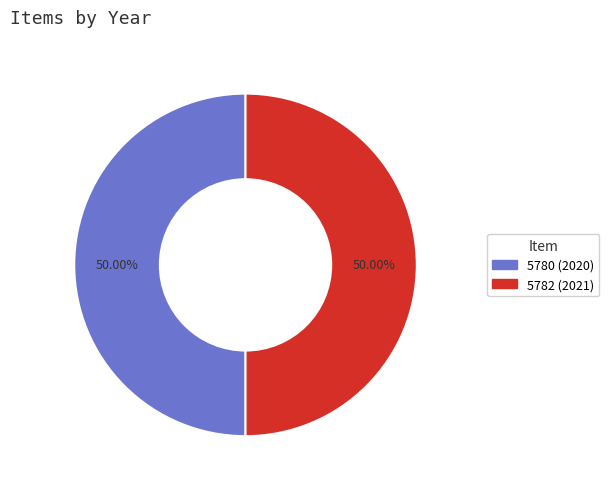

Does any single category account for the majority?

Yes